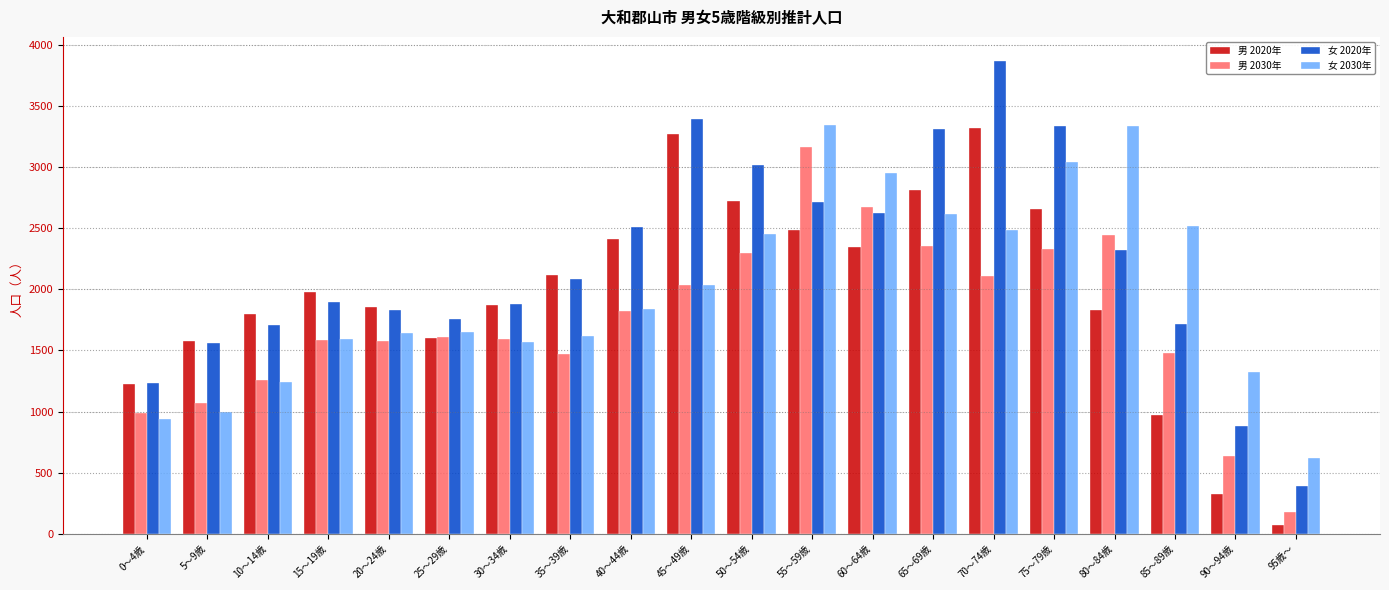

Is the value of 女 2030年 at 80～84歳 greater than the value of 男 2030年 at 40～44歳?

Yes